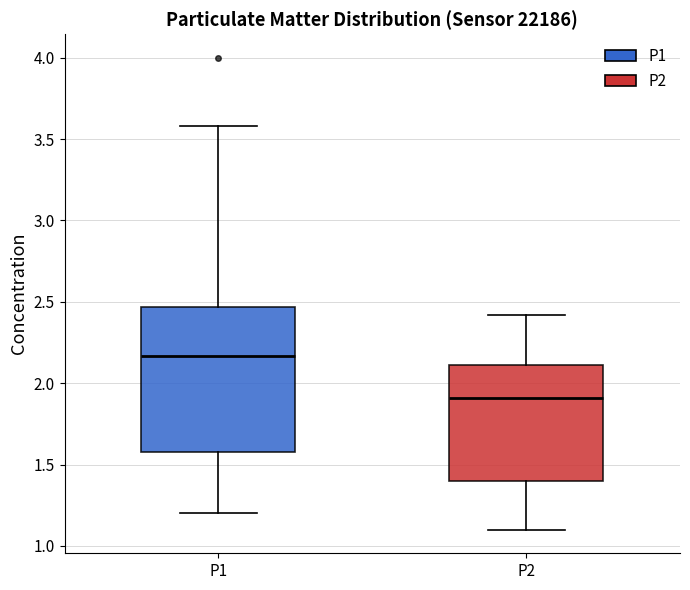

Comparing the boxes themselves (not the whiskers), which one is the tallest?

P1